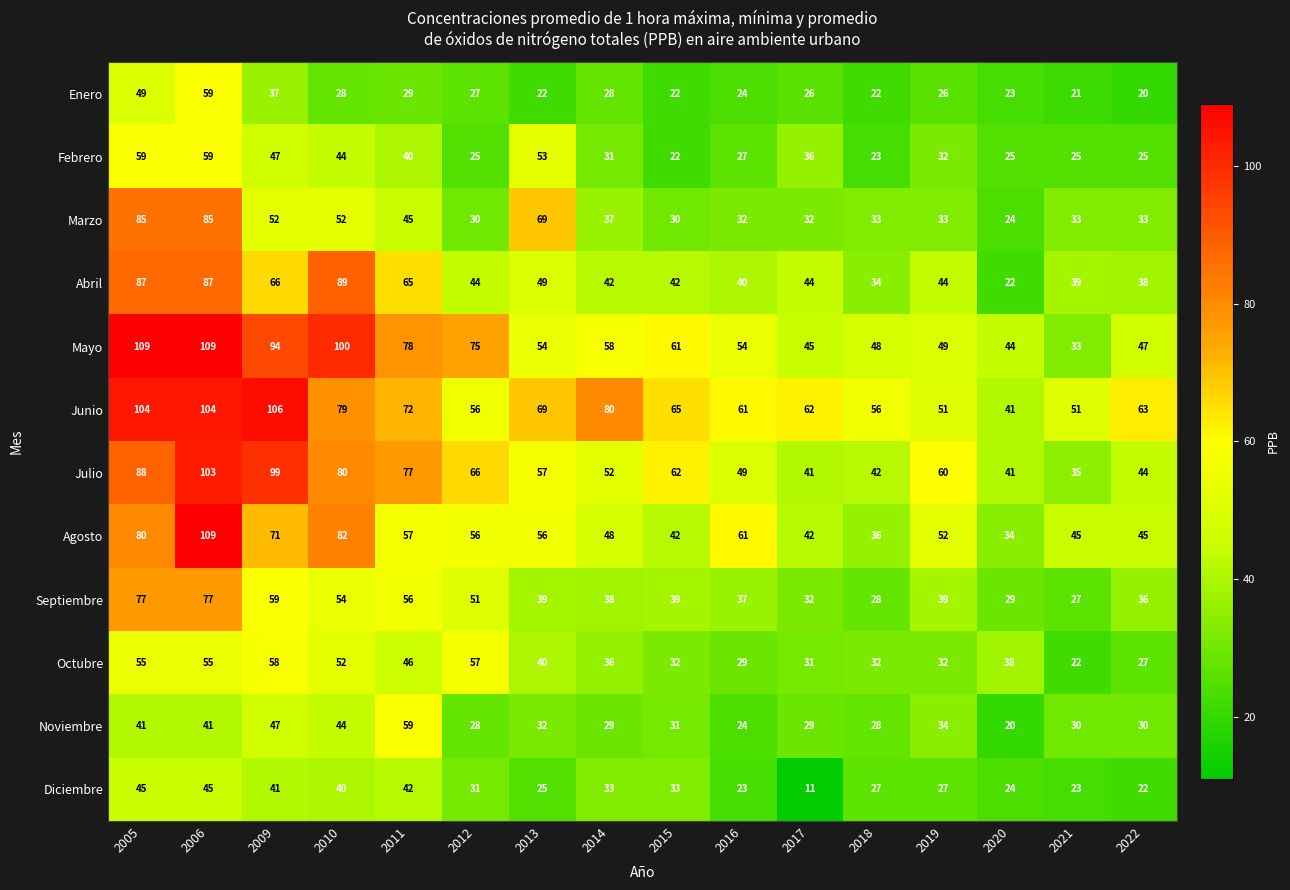

Between 2010 and 2018, which series saw the biggest shift?

Abril